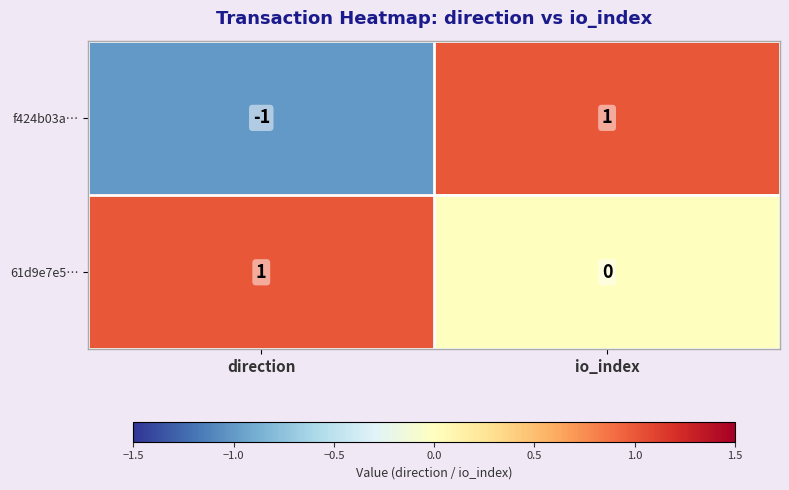

Is it true that f424b03a… equals -1 at direction?

True